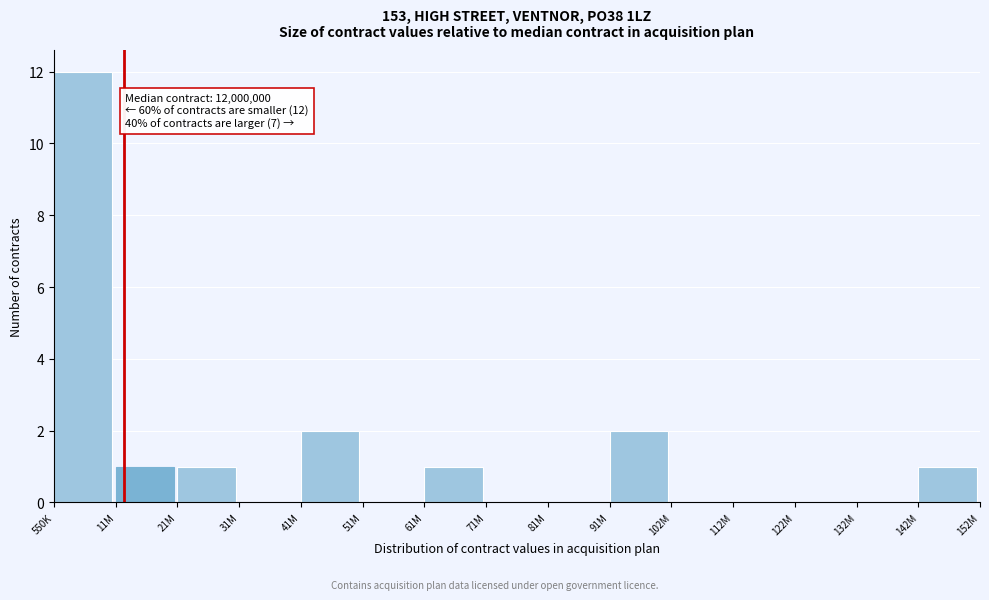

Reading left to right, what are all the values shown in this chart?

550K=12	11M=1	21M=1	31M=0	41M=2	51M=0	61M=1	71M=0	81M=0	91M=2	102M=0	112M=0	122M=0	132M=0	142M=1